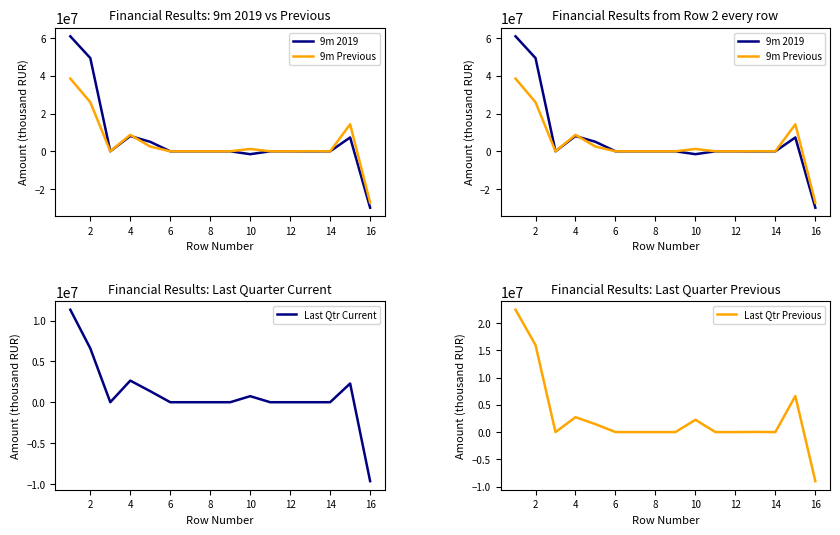

Does the chart display data point markers on the line(s)?

No